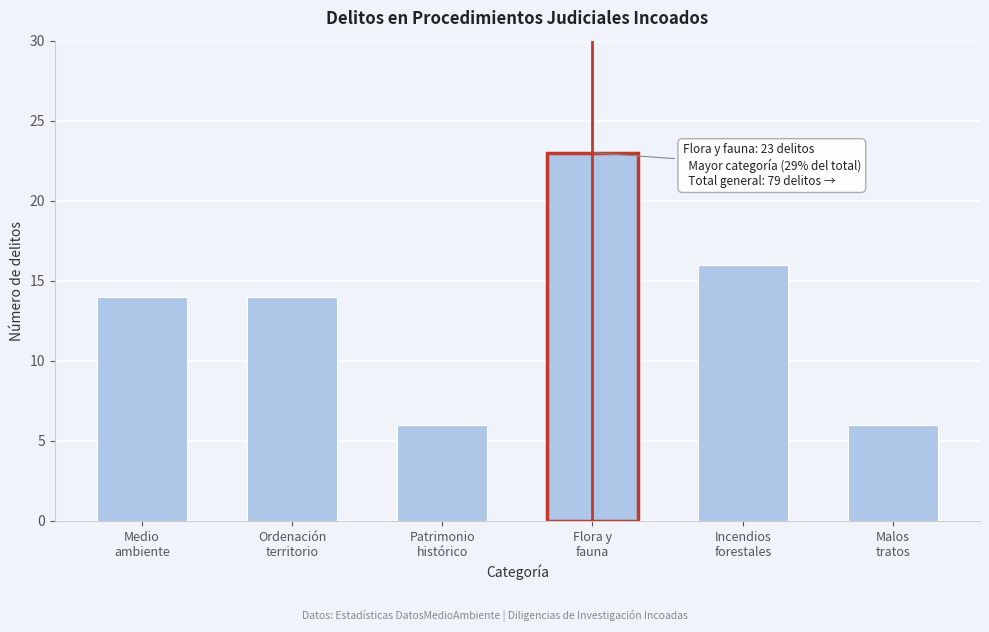

Reading left to right, what are all the values shown in this chart?

14	14	6	23	16	6